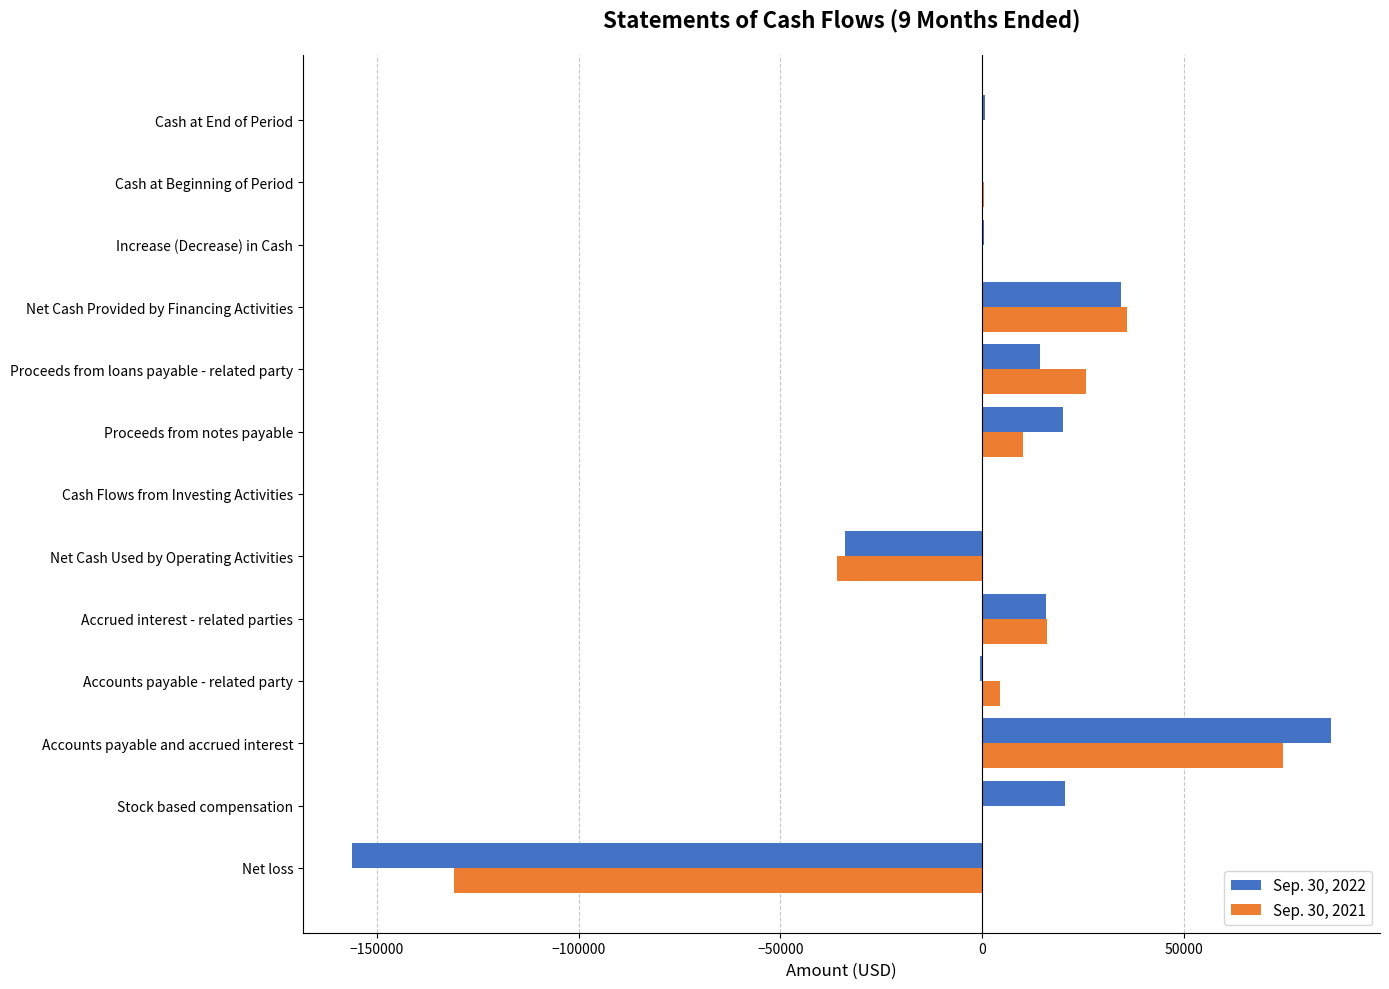

What is the average value of the Sep. 30, 2022 series?

203